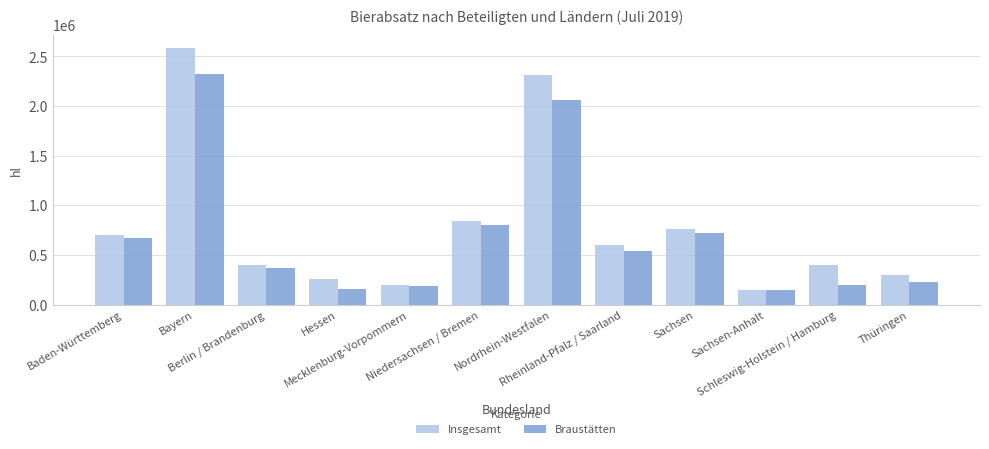

Which series has the widest spread of values?

Insgesamt